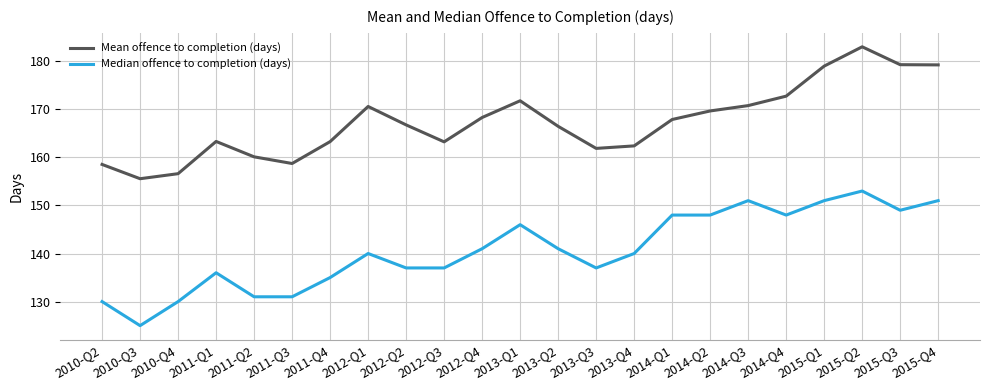

At which category does Median offence to completion (days) reach its first local peak?

2011-Q1